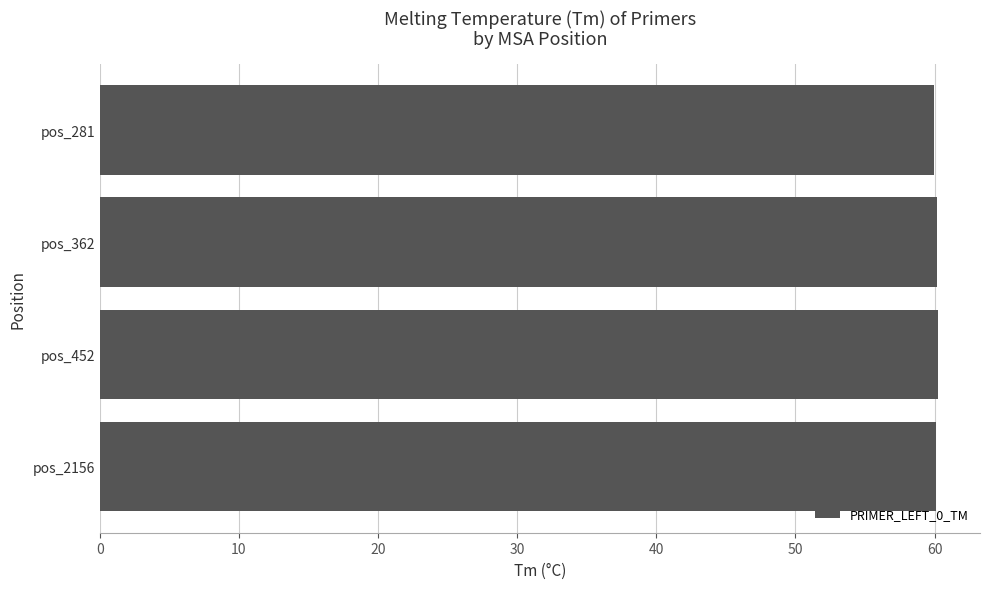

How many categories are shown in the chart?

4